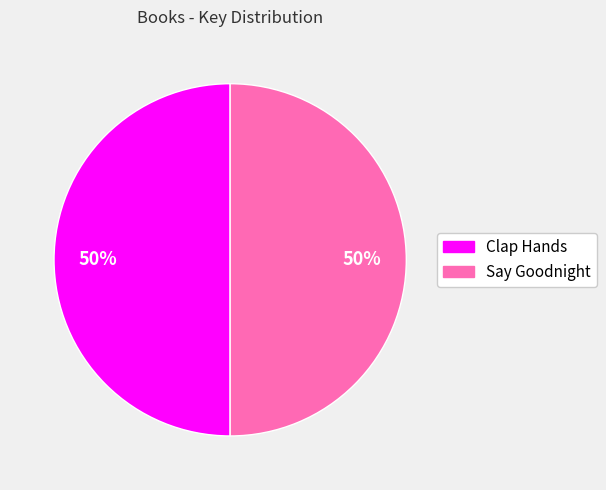

What is the ratio of the value at Say Goodnight to the value at Clap Hands?

1.0